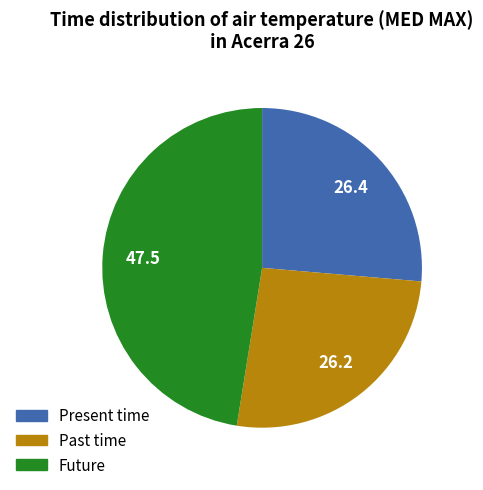

Is there a majority slice in this chart?

No